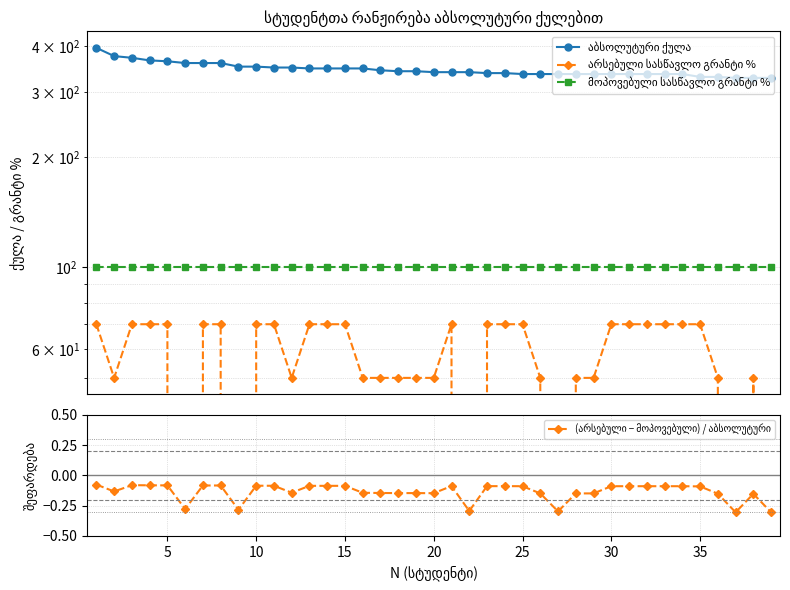

True or false: აბსოლუტური ქულა and მოპოვებული სასწავლო გრანტი % cross at least once.

False